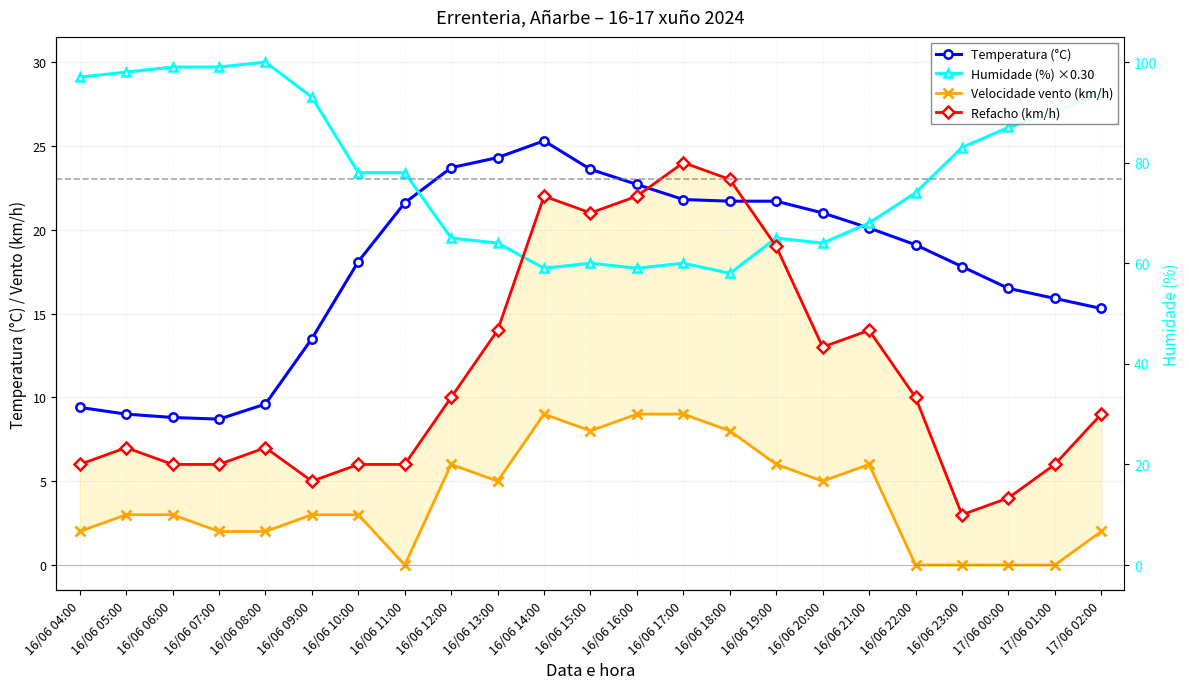

At which category is the sum across all series the highest?

16/06 14:00